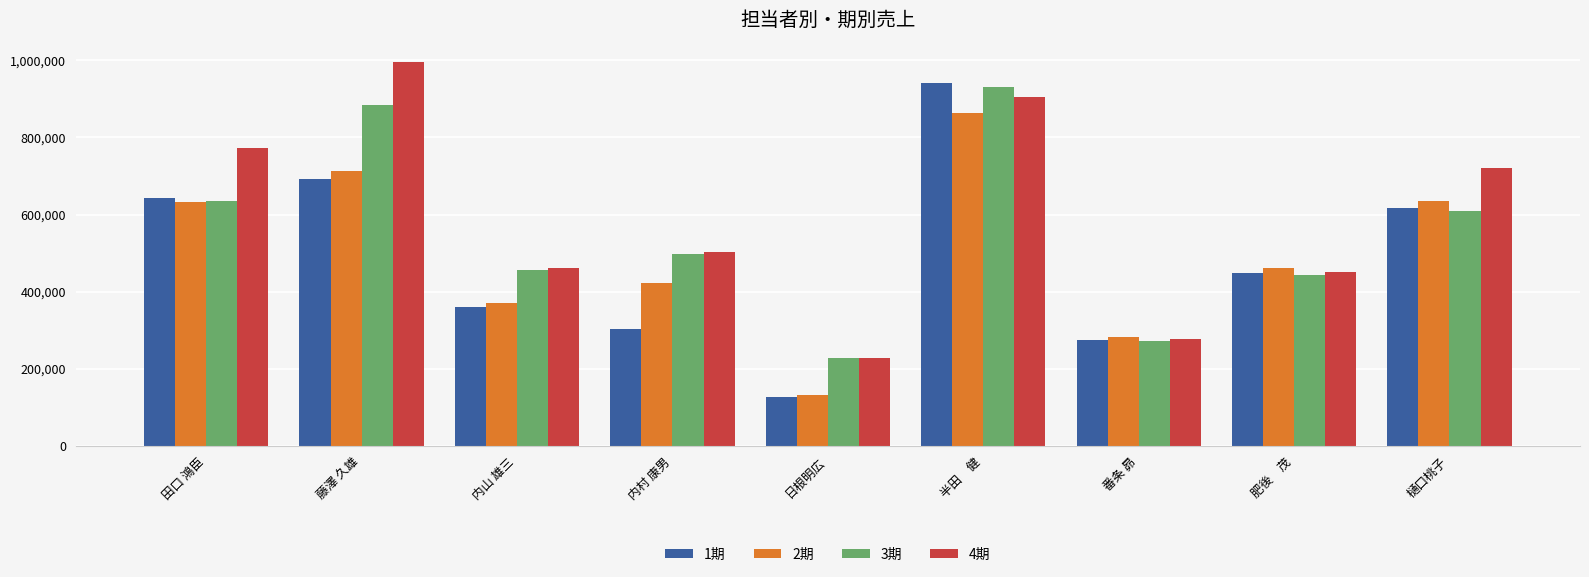

What is the sum of the 2期 values at 内村 康男 and 半田　健?

1286966